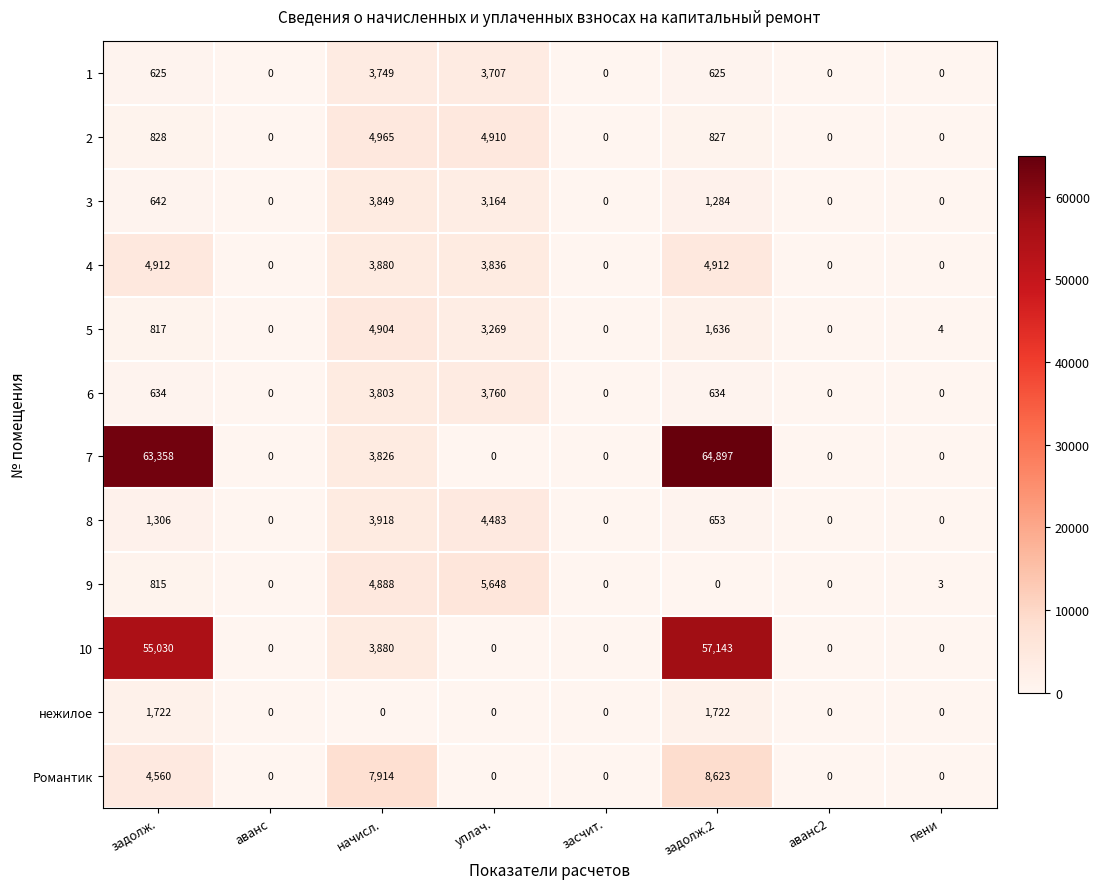

At how many categories does at least one series exceed 1843?

4